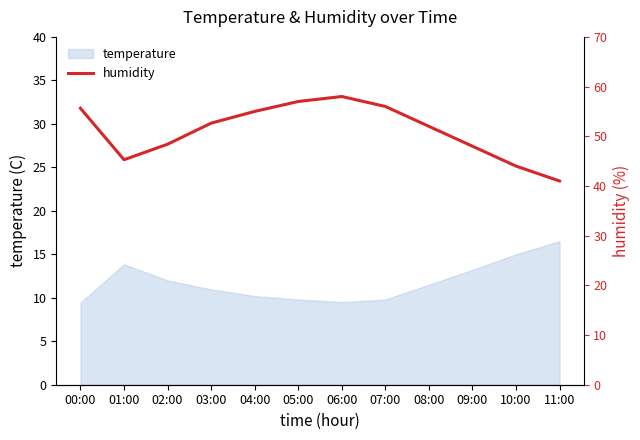

What is the maximum value for temperature?

16.5